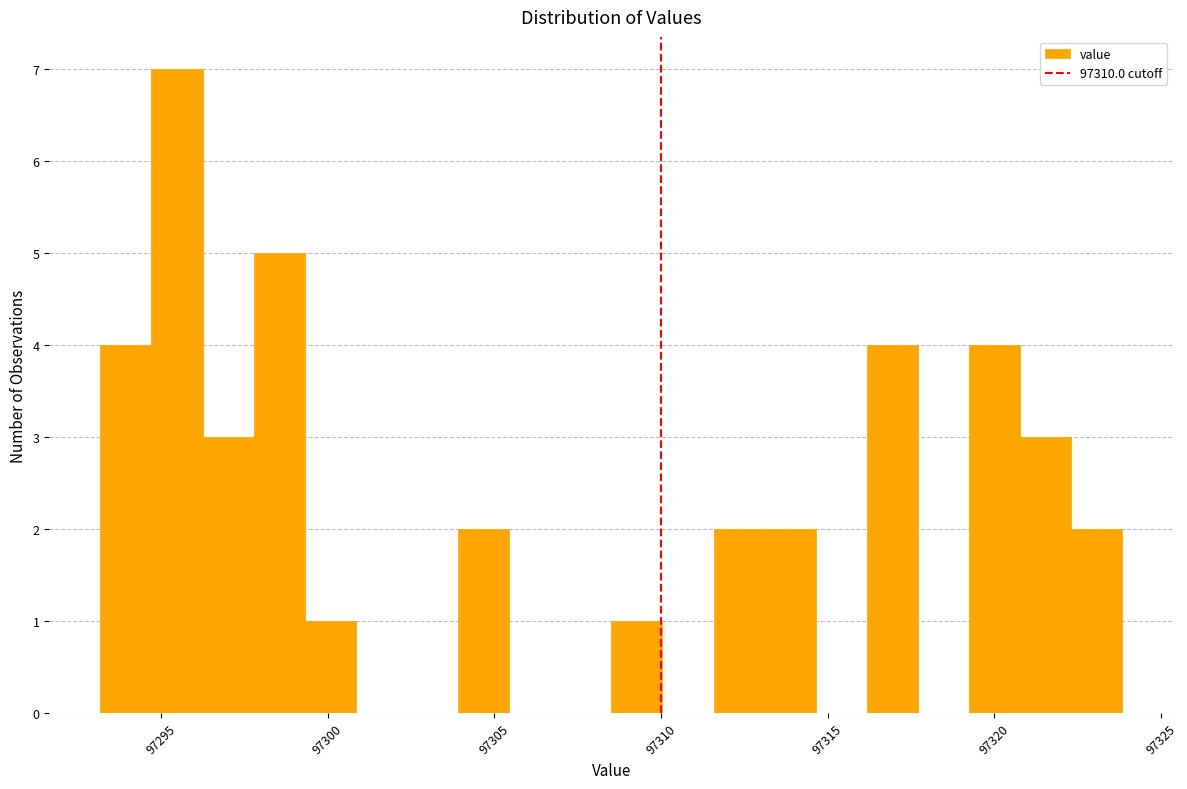

Read against the x-axis, roughly where is the centre of the tallest bar?

97295.5